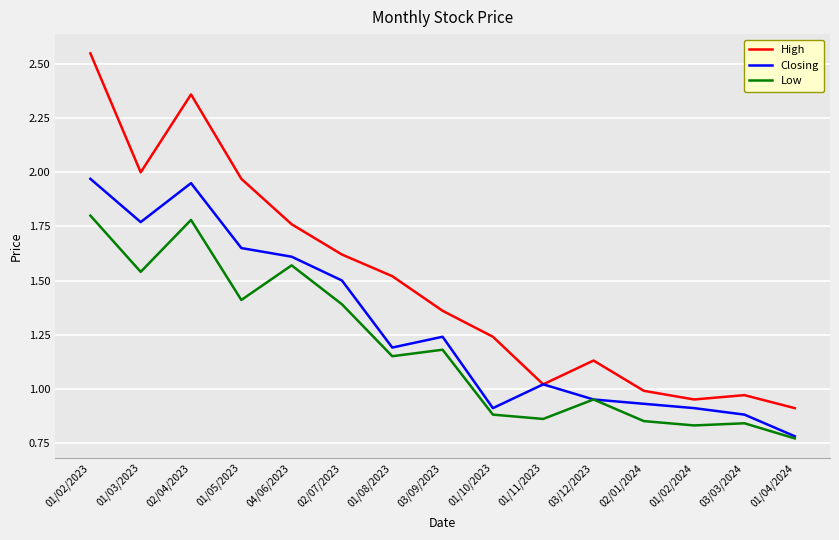

Between 03/09/2023 and 03/12/2023, which series saw the biggest shift?

Closing